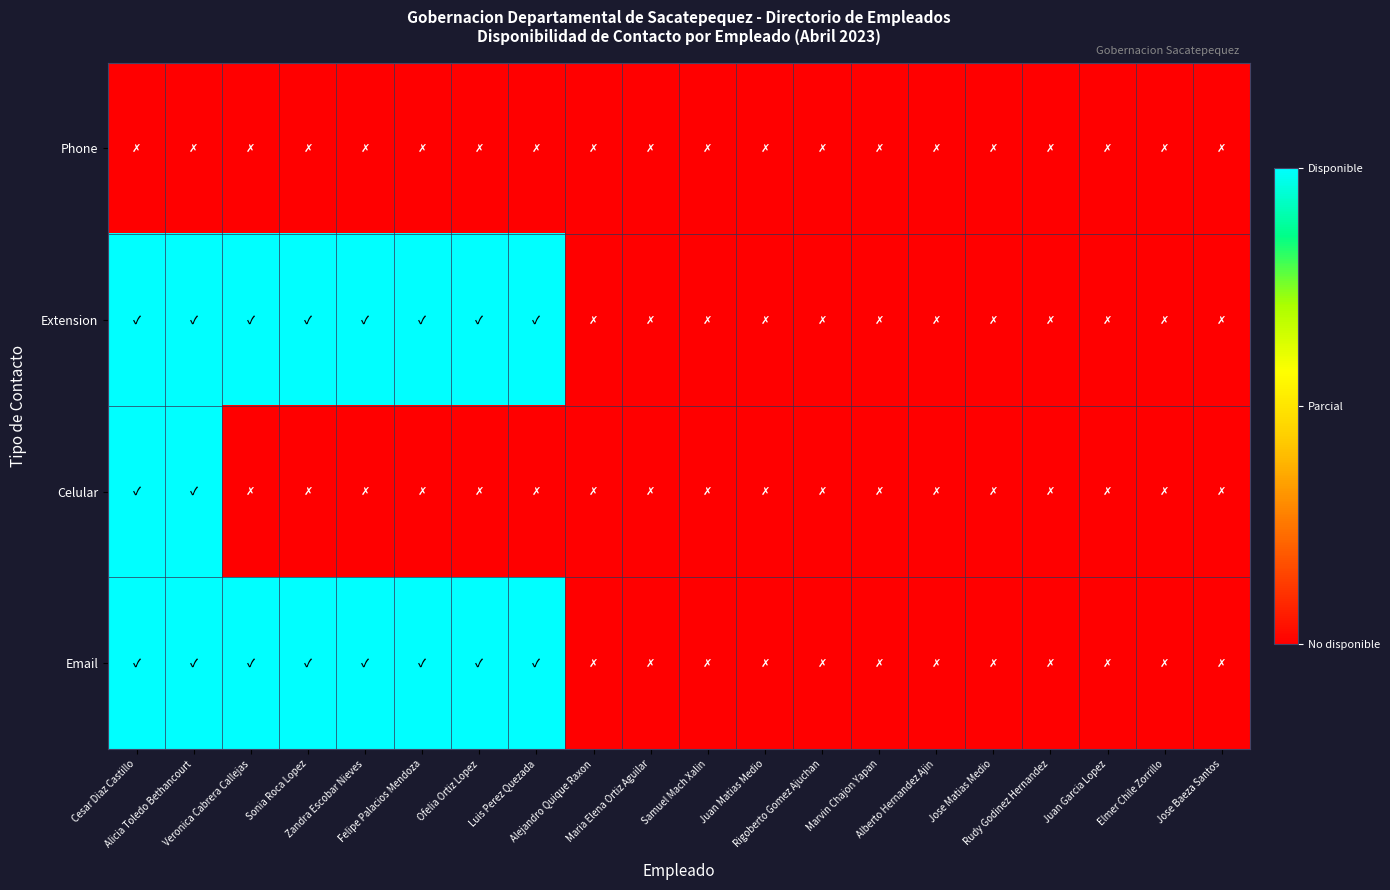

Reading right to left, transcribe all the data shown in this chart.

Phone: Jose Baeza Santos=0	Elmer Chile Zorrillo=0	Juan Garcia Lopez=0	Rudy Godinez Hernandez=0	Jose Matias Medio=0	Alberto Hernandez Ajin=0	Marvin Chajon Yapan=0	Rigoberto Gomez Ajuchan=0	Juan Matias Medio=0	Samuel Mach Xalin=0	Maria Elena Ortiz Aguilar=0	Alejandro Quique Raxon=0	Luis Perez Quezada=0	Ofelia Ortiz Lopez=0	Felipe Palacios Mendoza=0	Zandra Escobar Nieves=0	Sonia Roca Lopez=0	Veronica Cabrera Callejas=0	Alicia Toledo Bethancourt=0	Cesar Diaz Castillo=0
Extension: Jose Baeza Santos=0	Elmer Chile Zorrillo=0	Juan Garcia Lopez=0	Rudy Godinez Hernandez=0	Jose Matias Medio=0	Alberto Hernandez Ajin=0	Marvin Chajon Yapan=0	Rigoberto Gomez Ajuchan=0	Juan Matias Medio=0	Samuel Mach Xalin=0	Maria Elena Ortiz Aguilar=0	Alejandro Quique Raxon=0	Luis Perez Quezada=1	Ofelia Ortiz Lopez=1	Felipe Palacios Mendoza=1	Zandra Escobar Nieves=1	Sonia Roca Lopez=1	Veronica Cabrera Callejas=1	Alicia Toledo Bethancourt=1	Cesar Diaz Castillo=1
Celular: Jose Baeza Santos=0	Elmer Chile Zorrillo=0	Juan Garcia Lopez=0	Rudy Godinez Hernandez=0	Jose Matias Medio=0	Alberto Hernandez Ajin=0	Marvin Chajon Yapan=0	Rigoberto Gomez Ajuchan=0	Juan Matias Medio=0	Samuel Mach Xalin=0	Maria Elena Ortiz Aguilar=0	Alejandro Quique Raxon=0	Luis Perez Quezada=0	Ofelia Ortiz Lopez=0	Felipe Palacios Mendoza=0	Zandra Escobar Nieves=0	Sonia Roca Lopez=0	Veronica Cabrera Callejas=0	Alicia Toledo Bethancourt=1	Cesar Diaz Castillo=1
Email: Jose Baeza Santos=0	Elmer Chile Zorrillo=0	Juan Garcia Lopez=0	Rudy Godinez Hernandez=0	Jose Matias Medio=0	Alberto Hernandez Ajin=0	Marvin Chajon Yapan=0	Rigoberto Gomez Ajuchan=0	Juan Matias Medio=0	Samuel Mach Xalin=0	Maria Elena Ortiz Aguilar=0	Alejandro Quique Raxon=0	Luis Perez Quezada=1	Ofelia Ortiz Lopez=1	Felipe Palacios Mendoza=1	Zandra Escobar Nieves=1	Sonia Roca Lopez=1	Veronica Cabrera Callejas=1	Alicia Toledo Bethancourt=1	Cesar Diaz Castillo=1